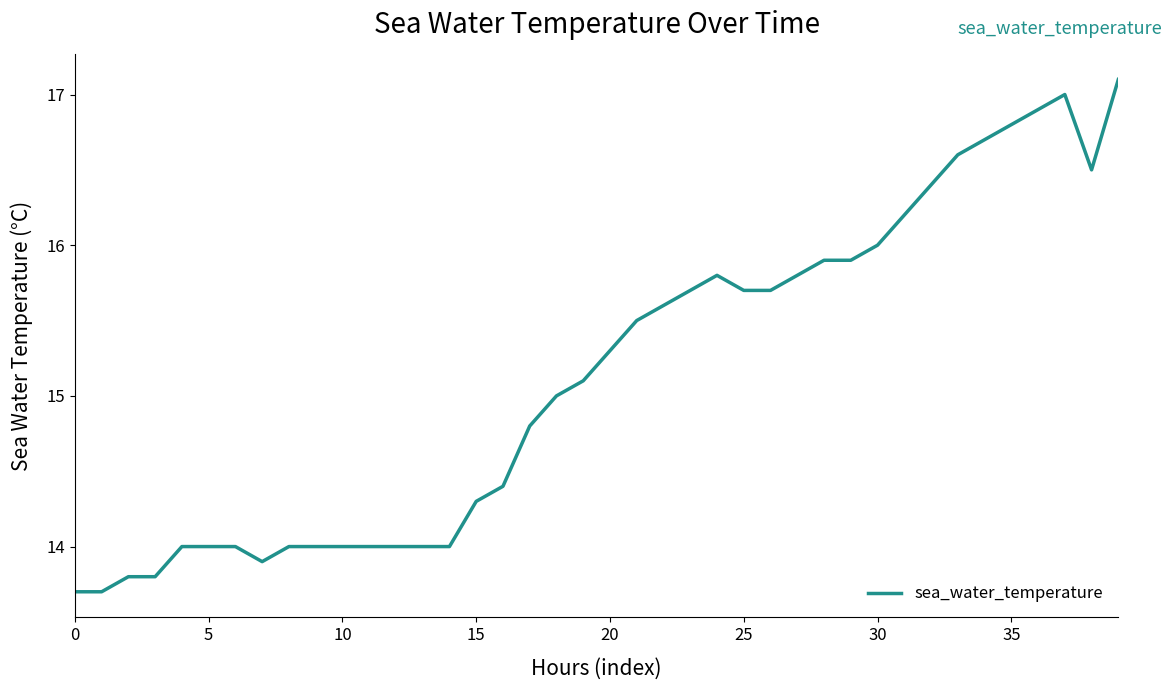

What is the difference between the maximum and minimum values?

3.4